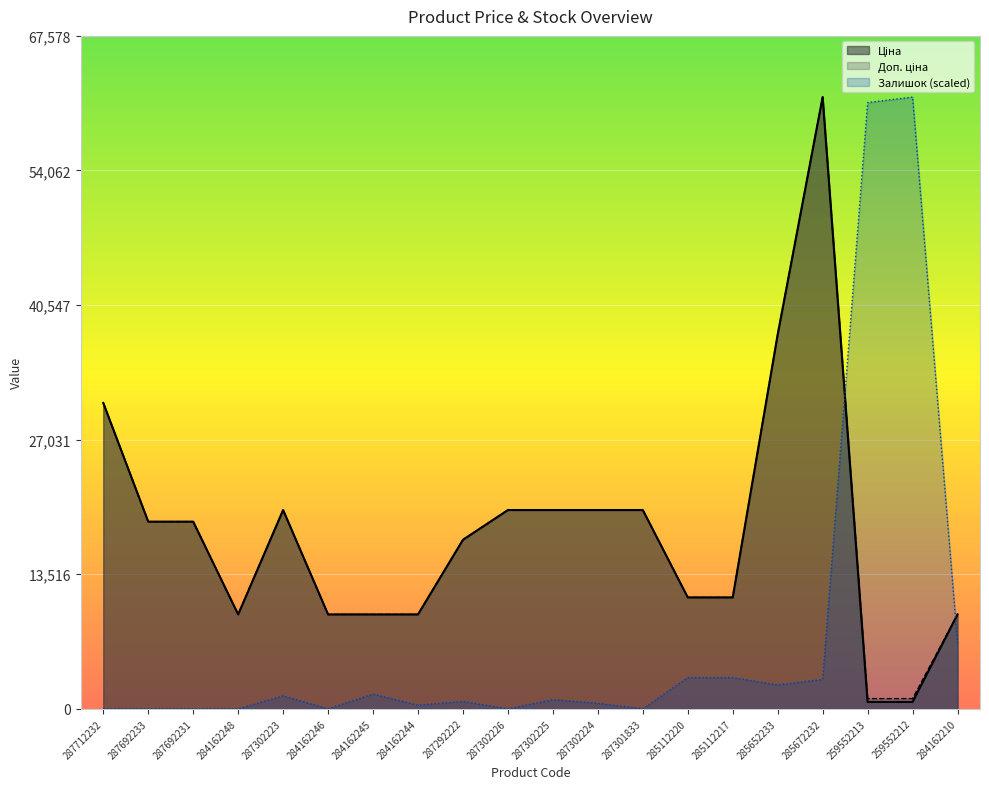

What is the maximum value for Залишок?

61434.3